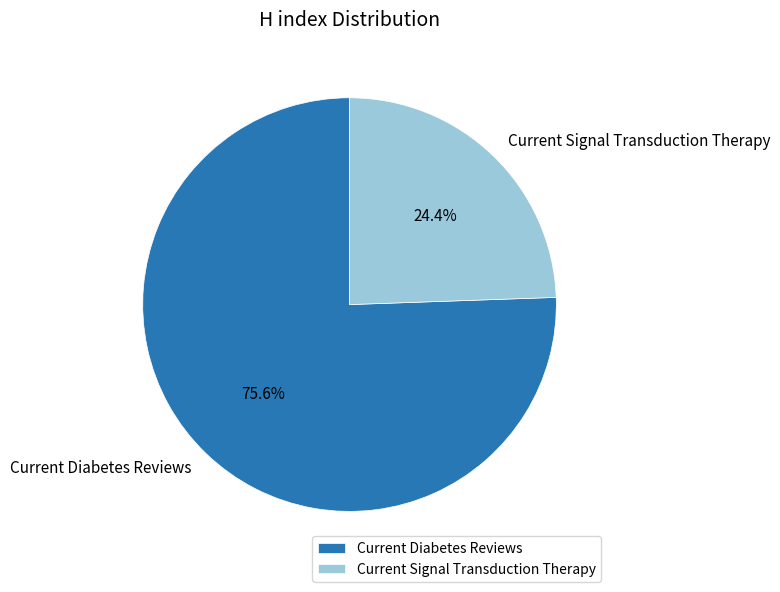

What is the smallest slice in the pie chart?

Current Signal Transduction Therapy